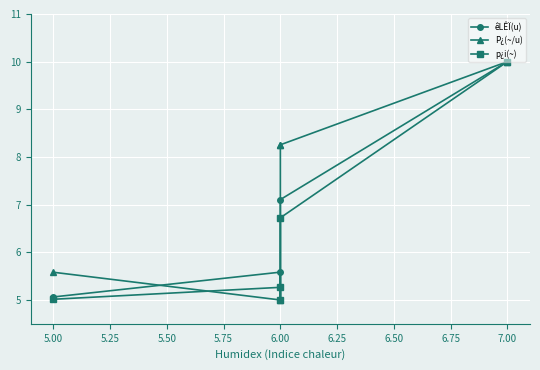

What is the sum of the êLÊÏ(u) values at 6.00 and 5.00?

10.1